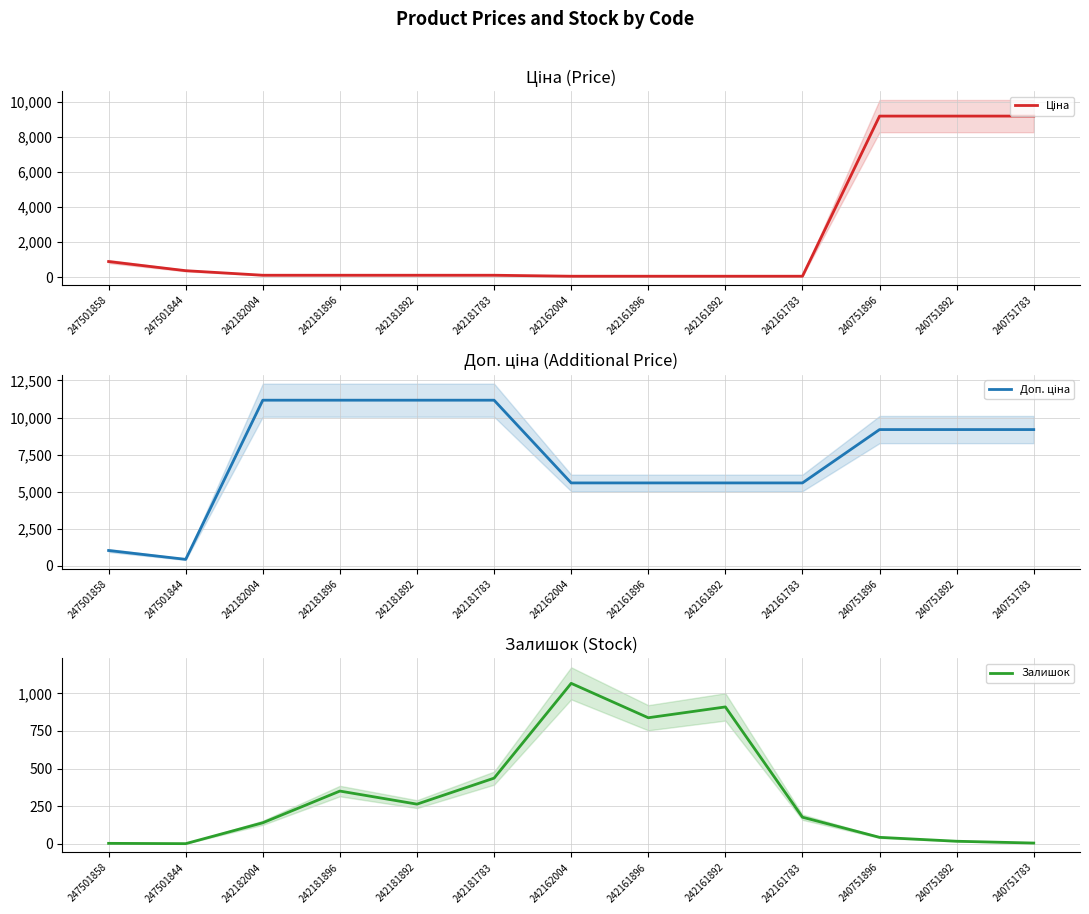

List the labels in order of Ціна value, smallest first.

242162004, 242161896, 242161892, 242161783, 242182004, 242181896, 242181892, 242181783, 247501844, 247501858, 240751896, 240751892, 240751783